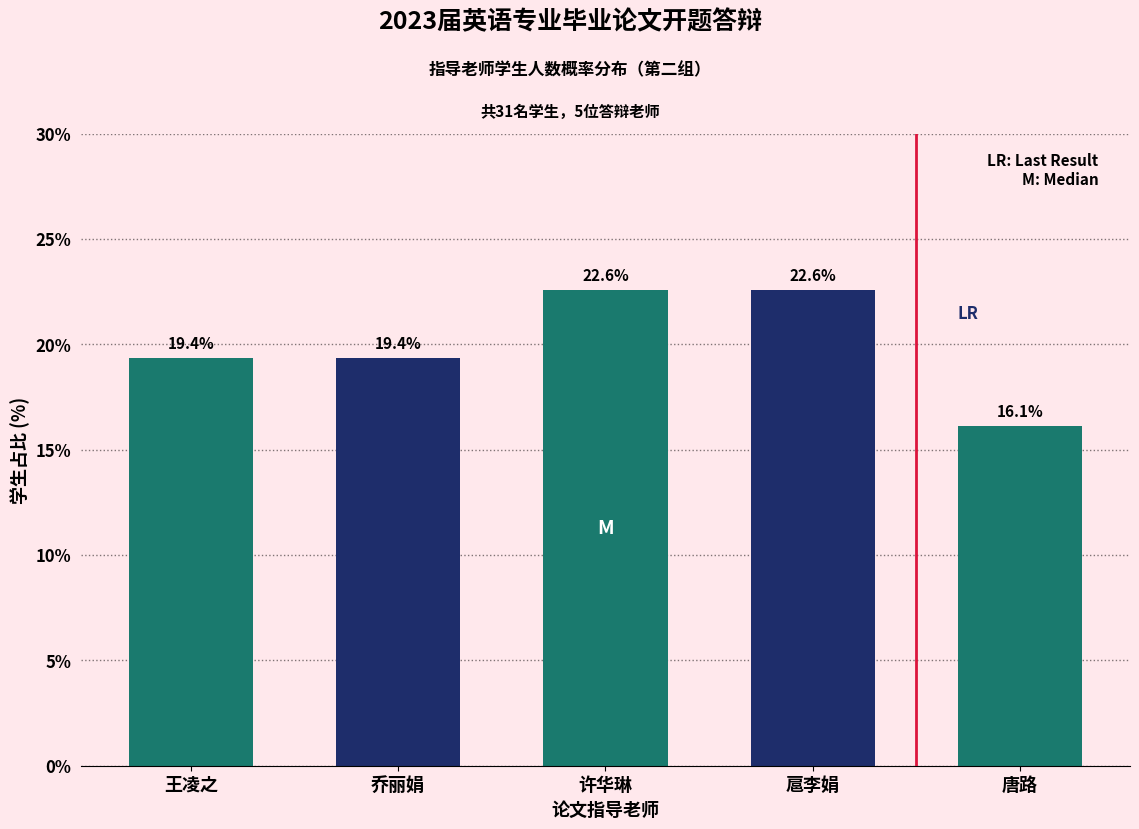

Reading left to right, transcribe all the data shown in this chart.

19.4	19.4	22.6	22.6	16.1